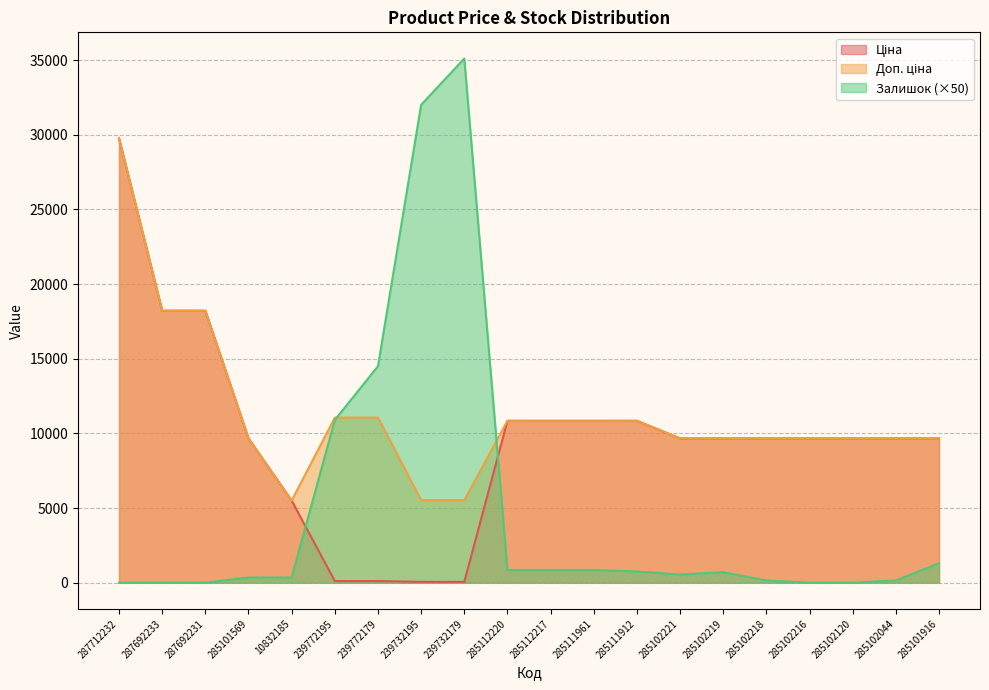

What is the sum of the Ціна values at 285102219 and 10832185?

15162.0